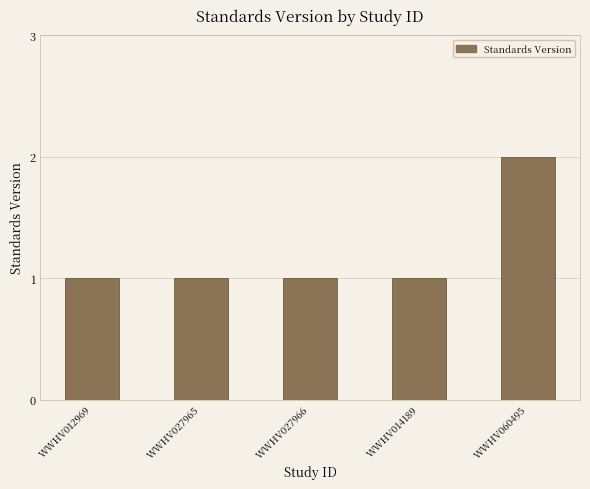

What is the average value?

1